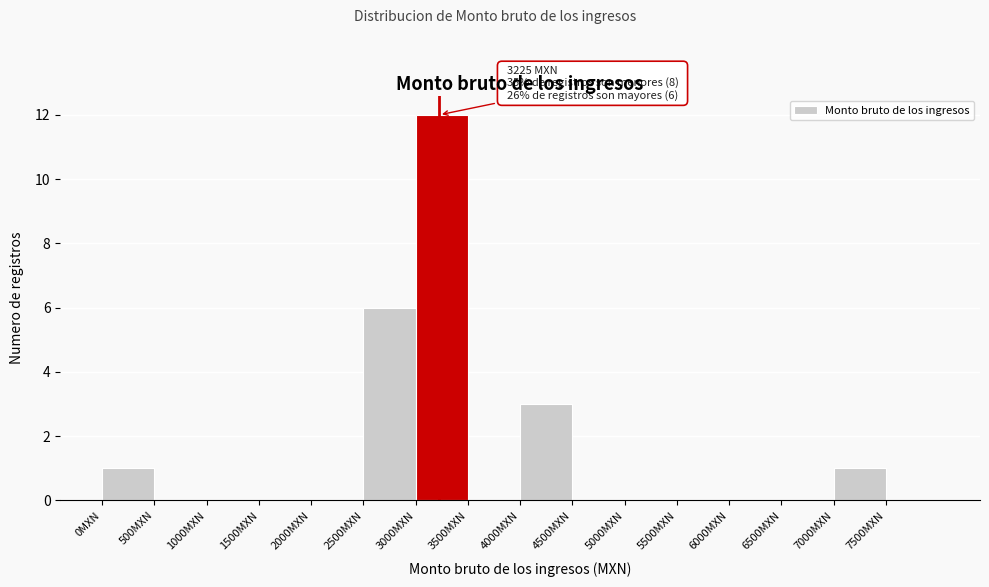

Over which range of the x-axis is the bar tallest?

3000 to 3500